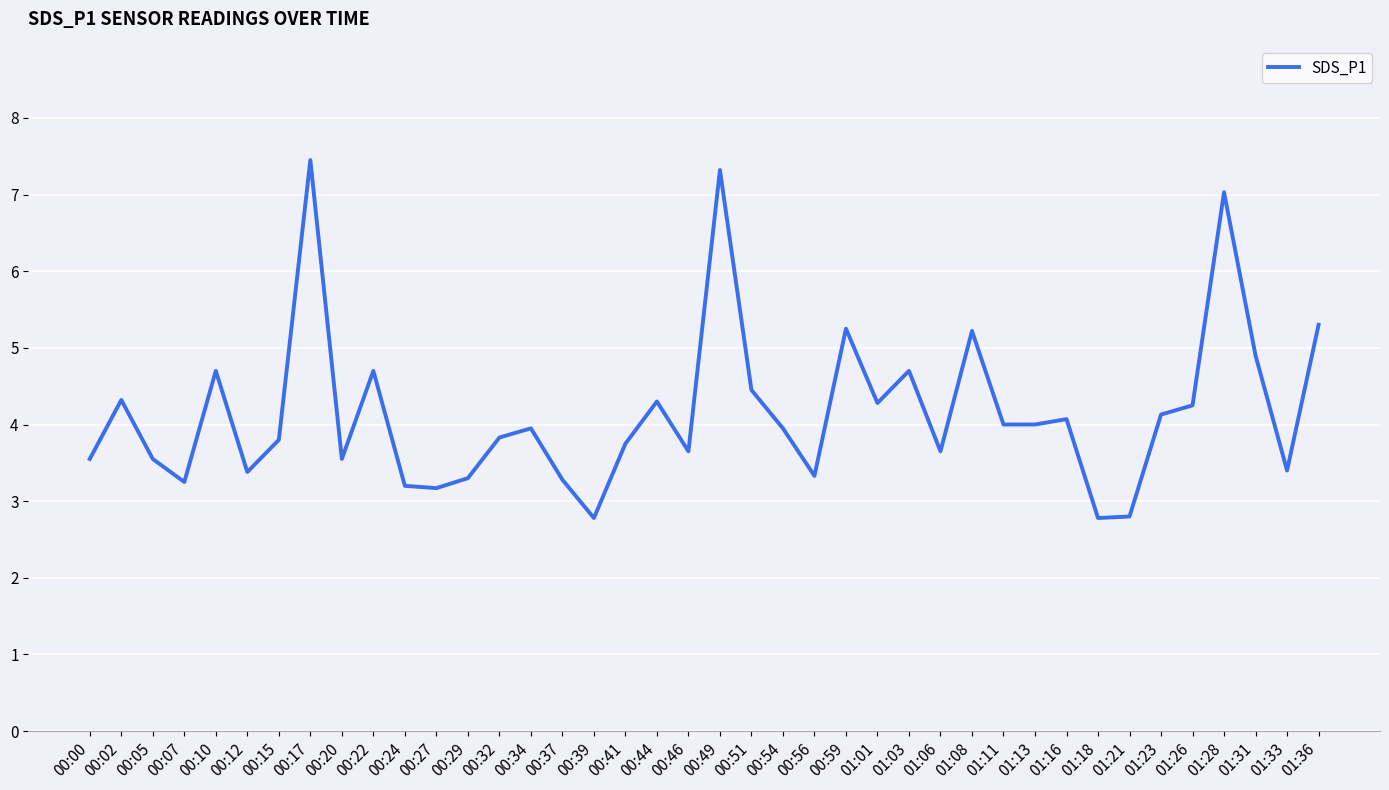

What position from the right is 01:21?

7